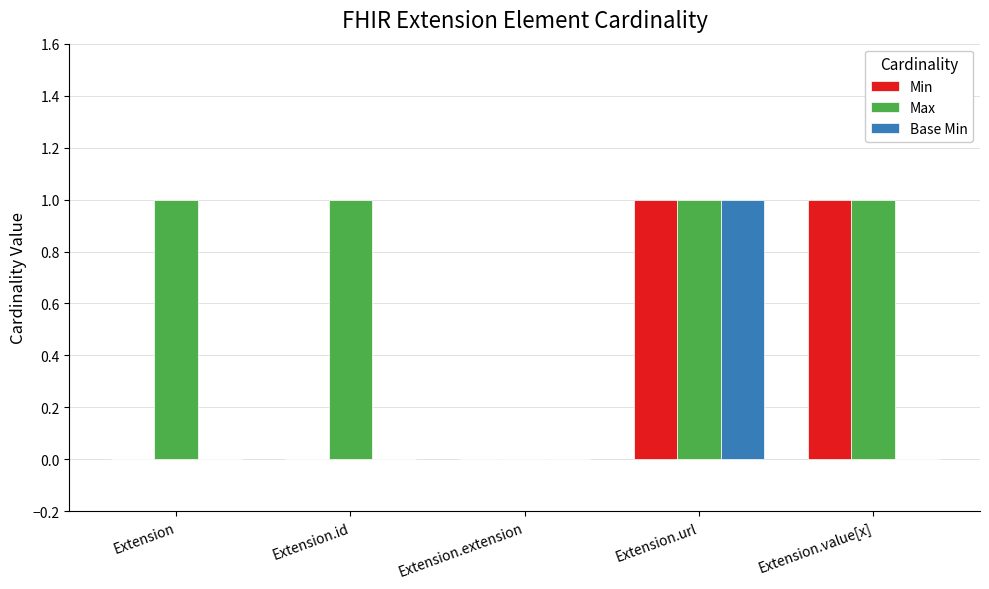

Is the value of Min at Extension.extension greater than the value of Max at Extension?

No